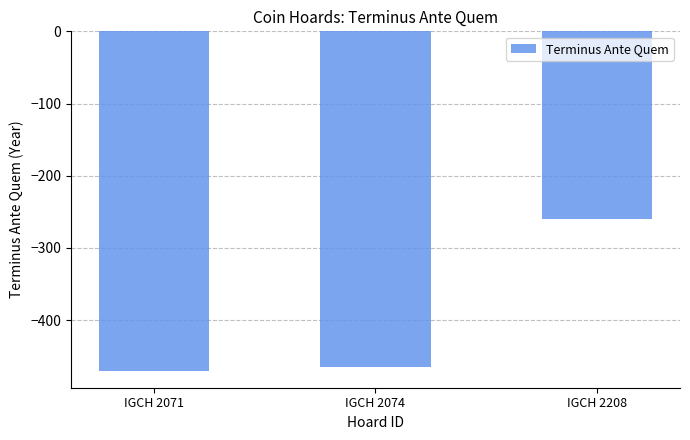

Are the bars horizontal?

No